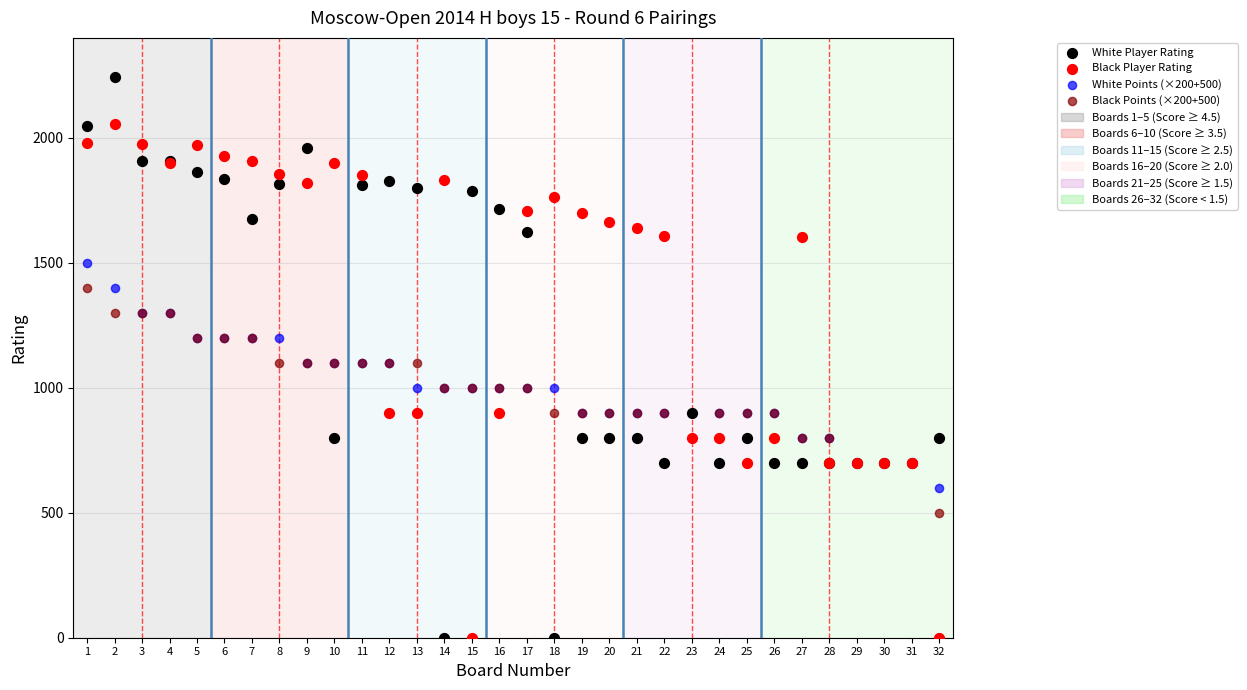

Which series has the widest spread of Y values?

White Player Rating